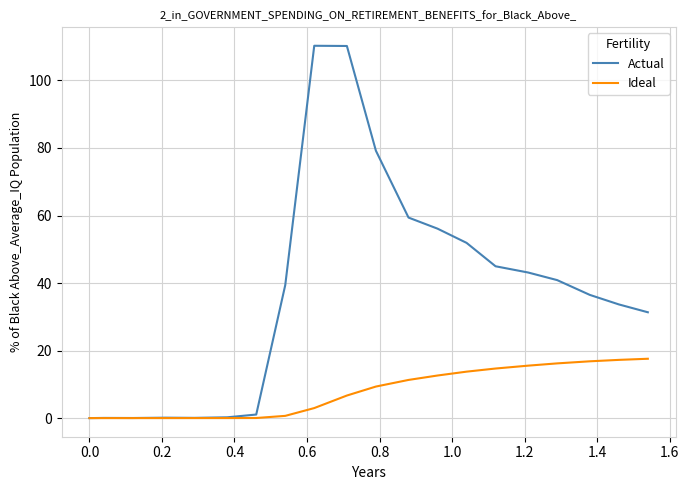

What are all the series names shown in the legend?

Actual, Ideal